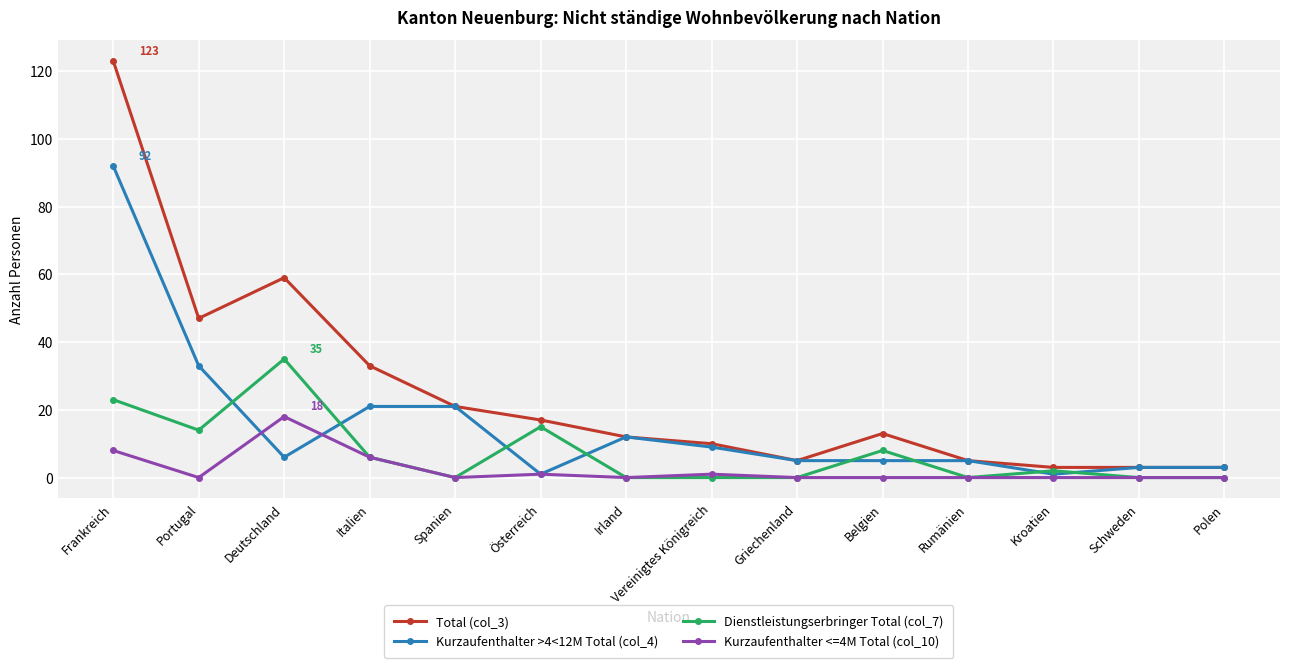

The value of Kurzaufenthalter <=4M Total (col_10) at Irland is -12. True or false?

False